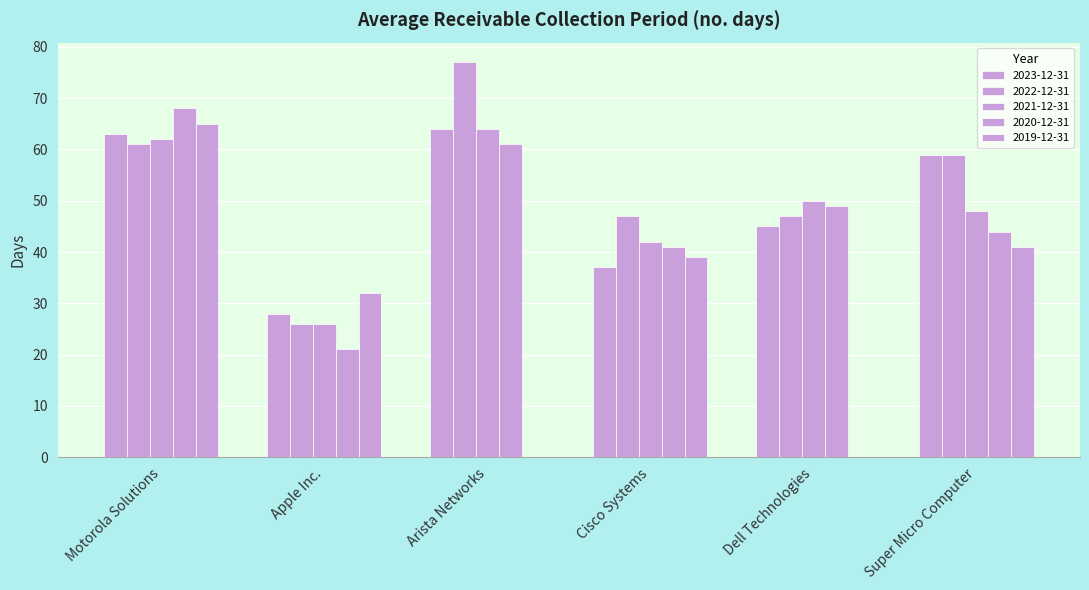

Which has a higher value, Cisco Systems or Arista Networks?

Arista Networks